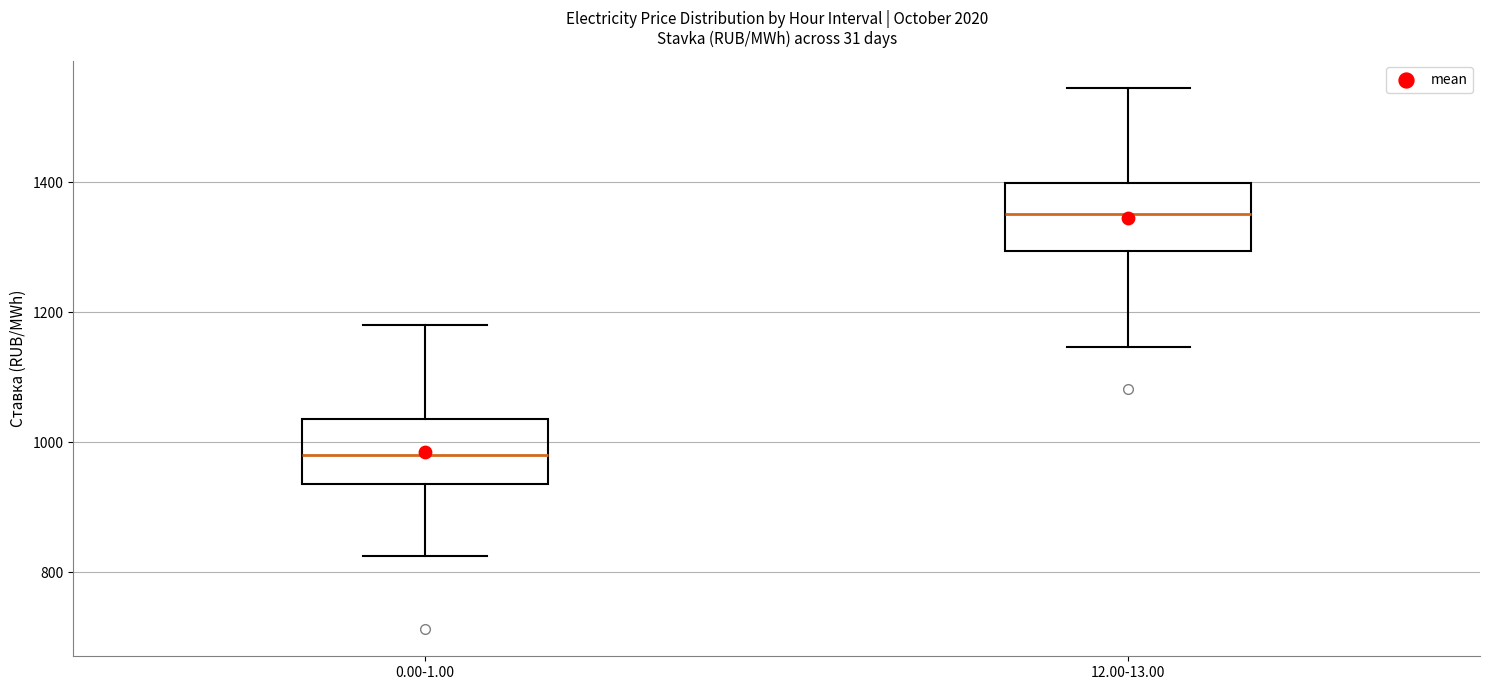

Which box has the lowest median line?

0.00-1.00